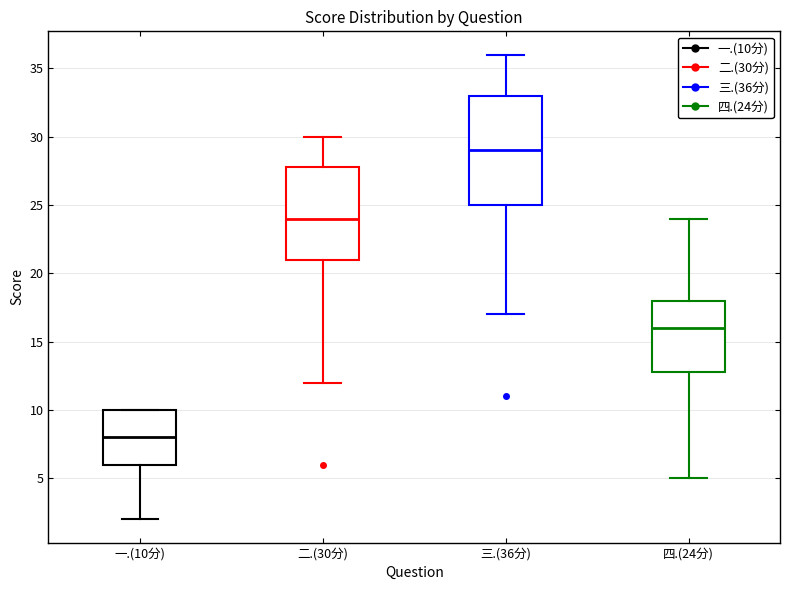

Which box has the highest median line?

三.(36分)